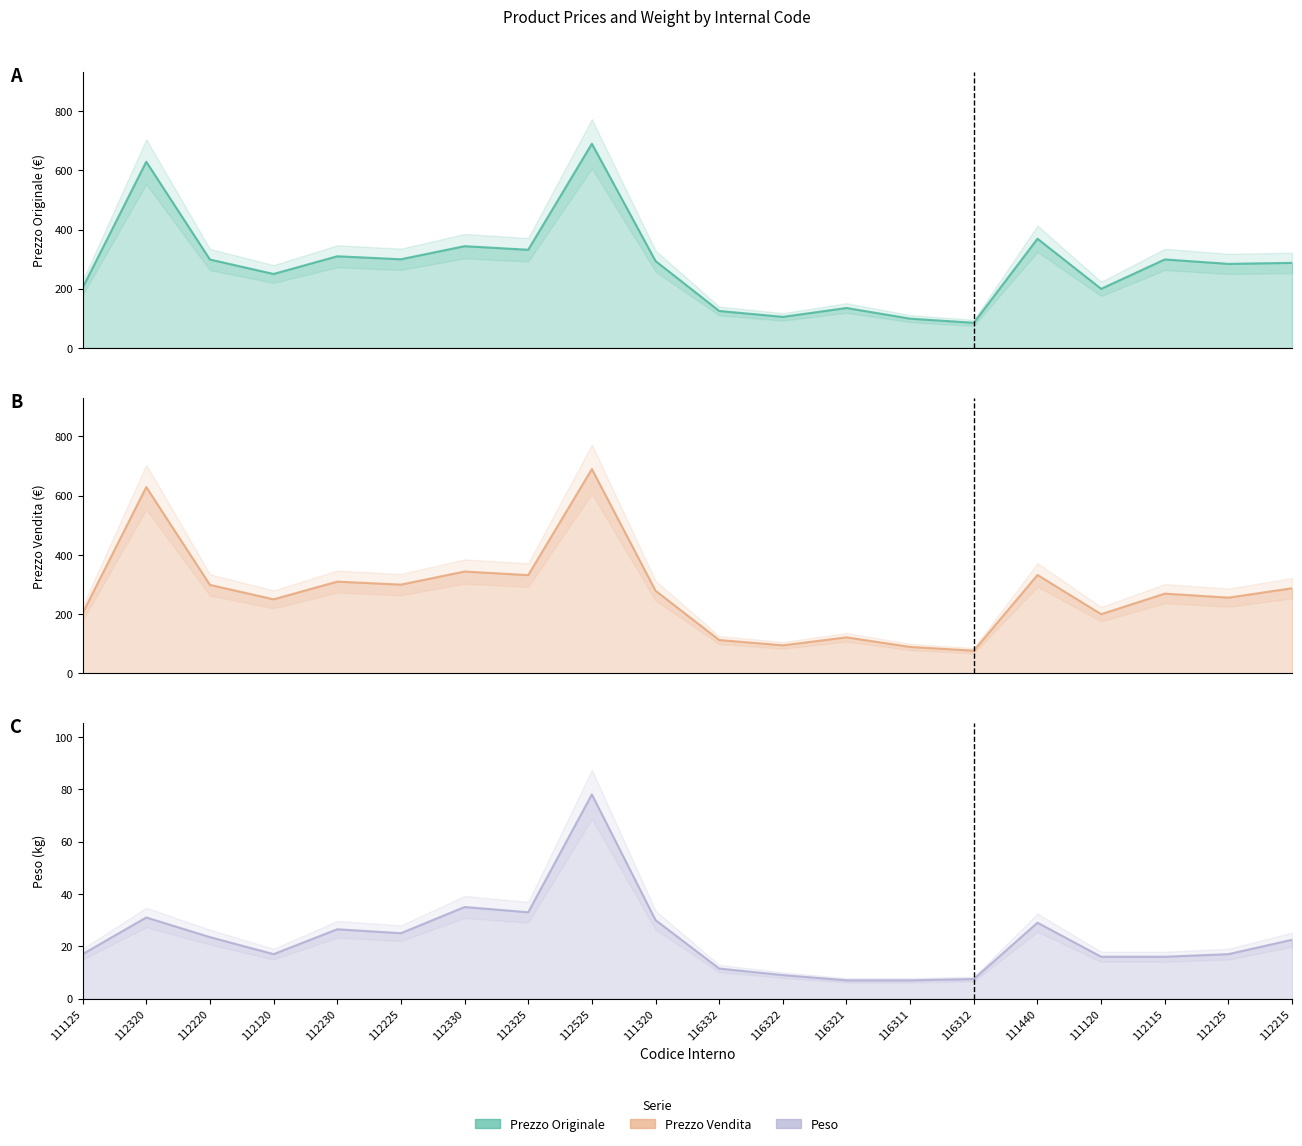

How many lines are shown in the chart?

3